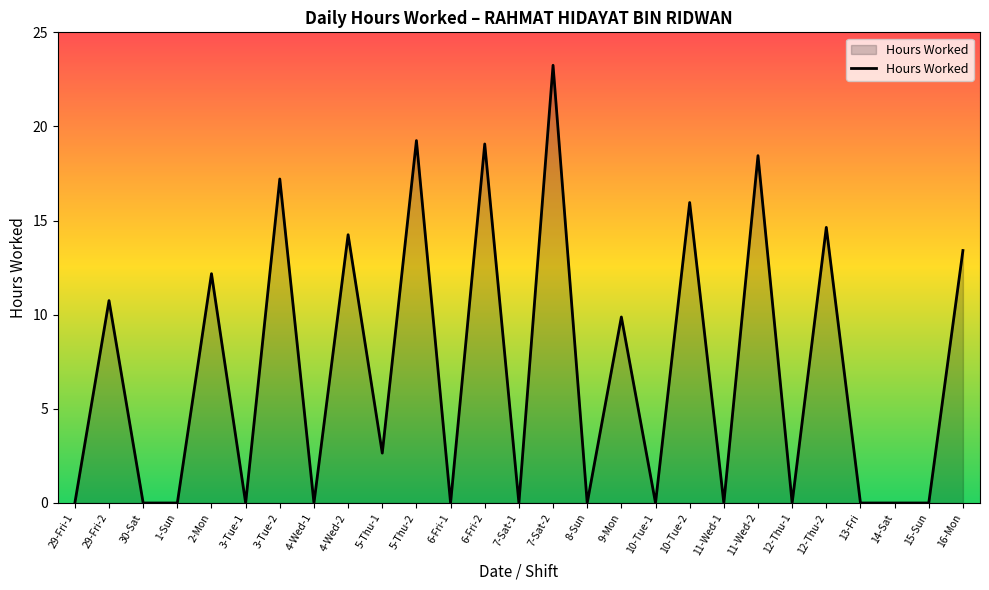

What position from the right is 8-Sun?

12